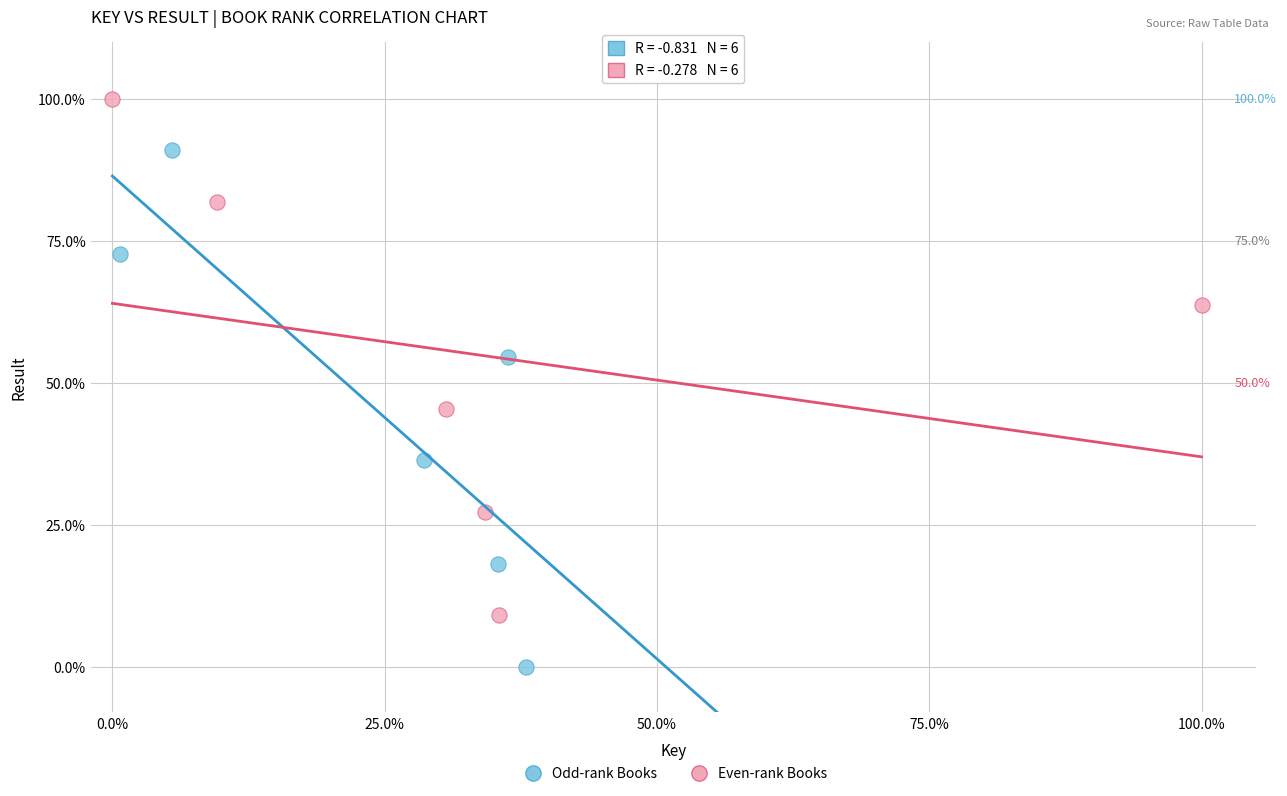

Which series reaches the minimum Y coordinate?

Odd-rank Books